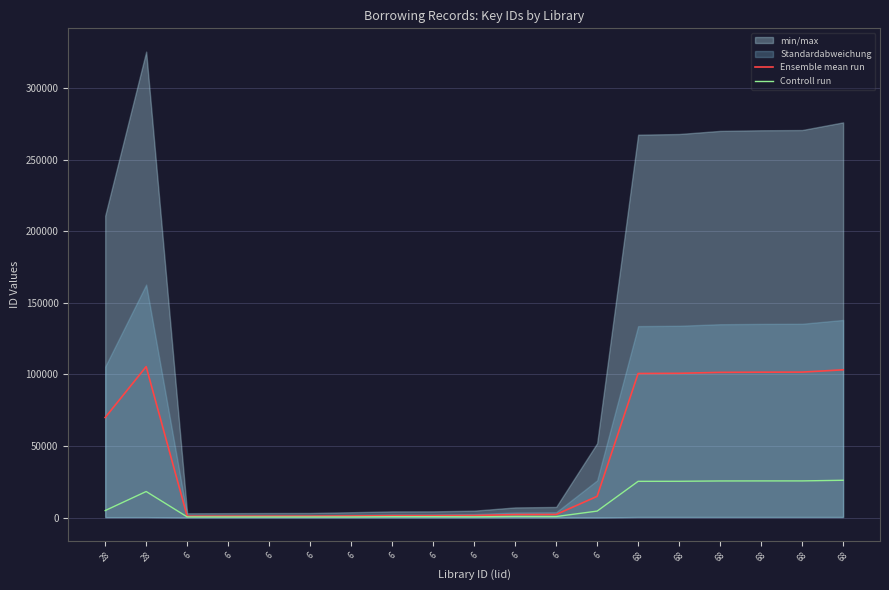

What is the sum of all Controll run values?

185748.0